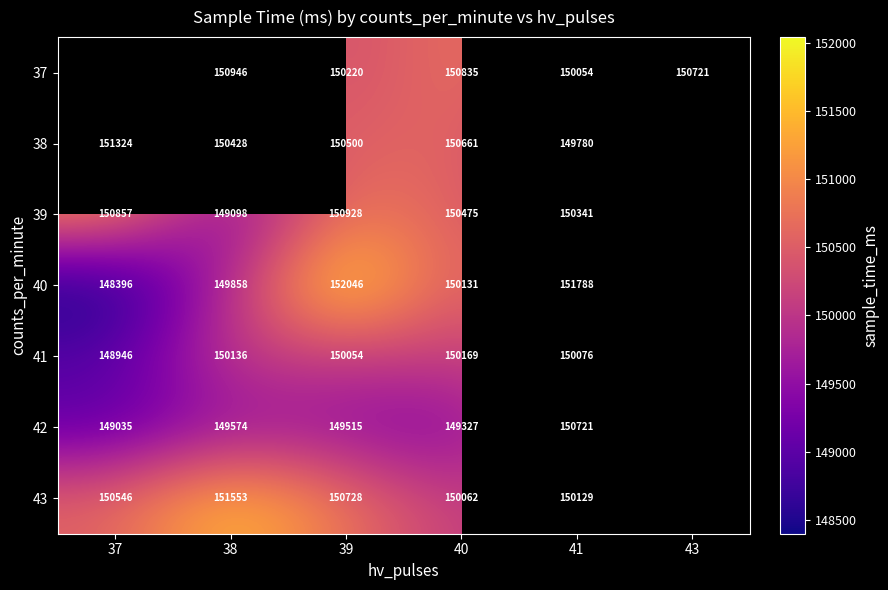

What is the difference between the 39 values at 41 and 38?

1243